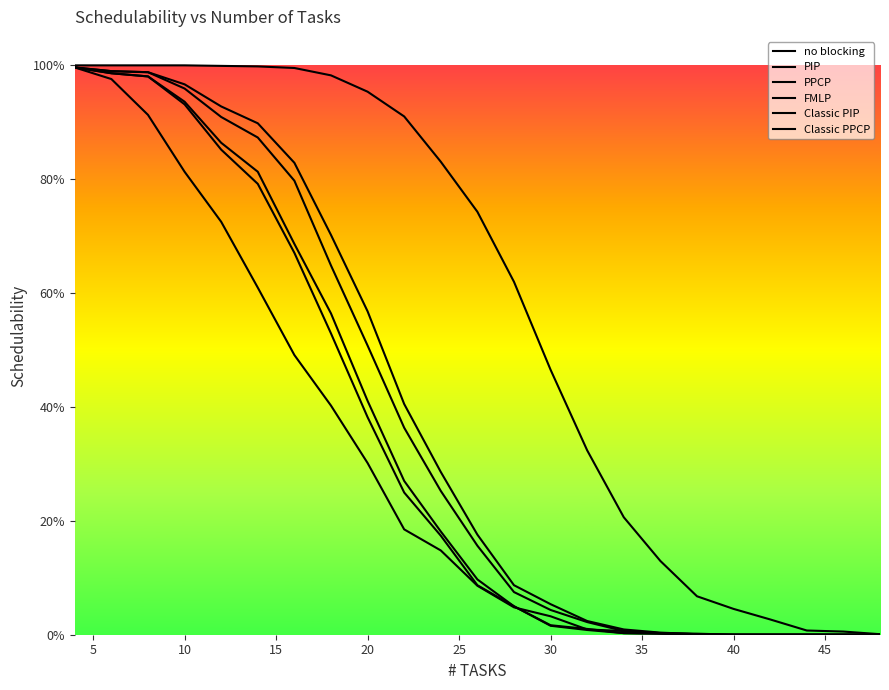

What is the approximate value of Classic PPCP at 45?

0.2